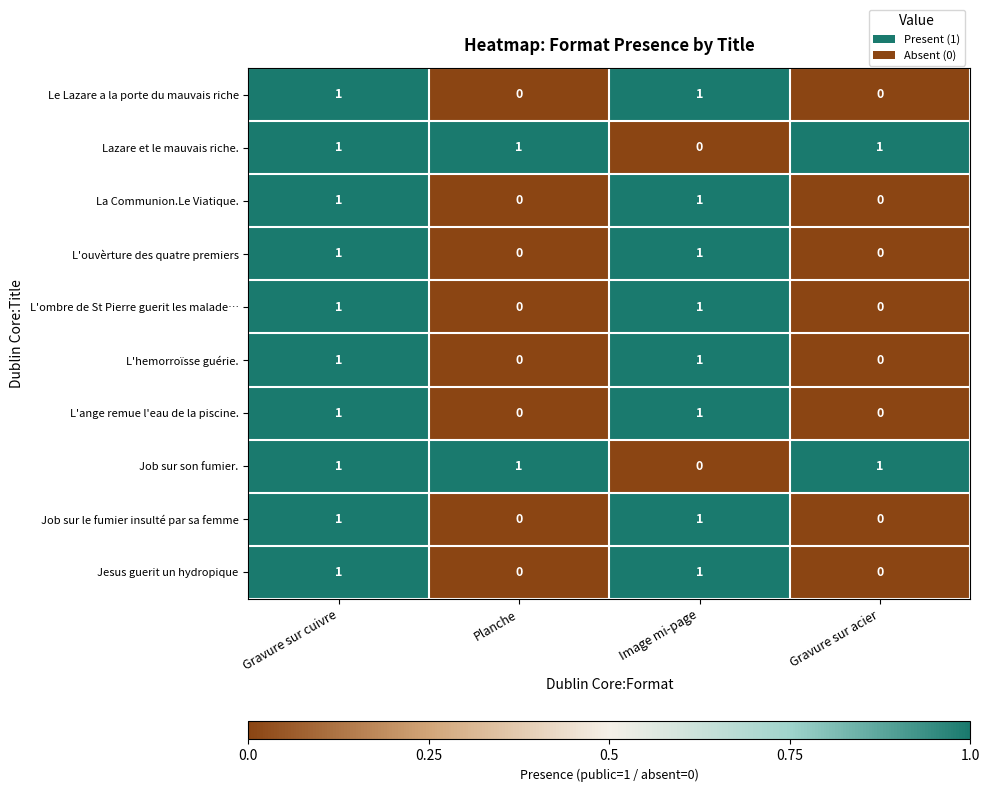

Count the Job sur le fumier insulté par sa femme values in the range 0 to 1.

4